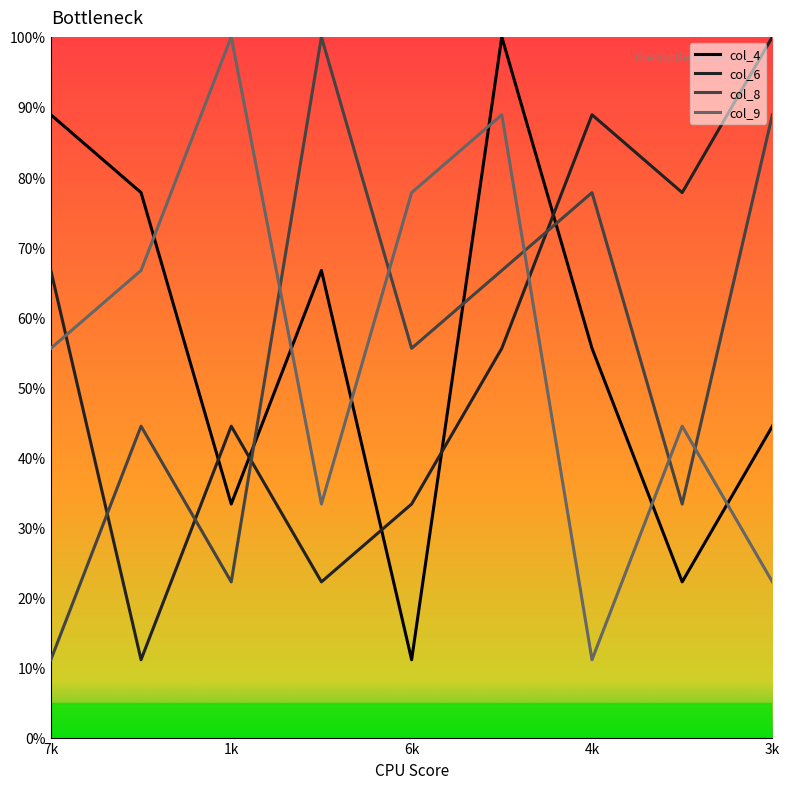

What is the smallest value displayed?

11.1